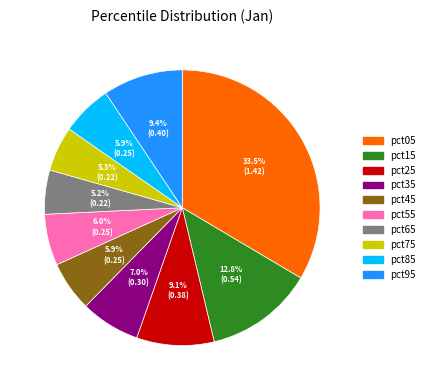

To the nearest percent, what percentage of the pie is pct95?

9%